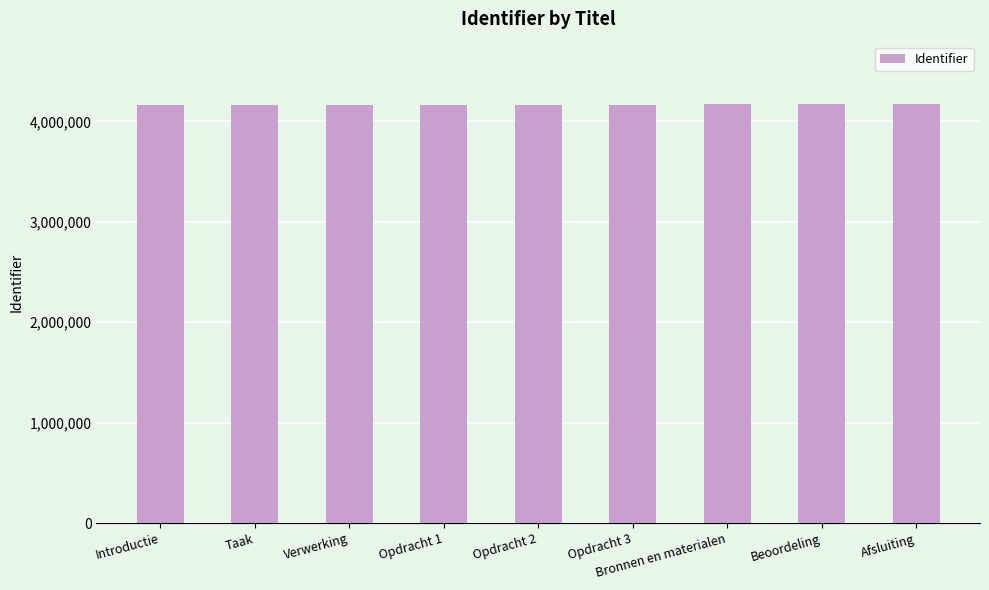

Approximately how many times larger is the value at Opdracht 1 compared to Afsluiting?

1.0